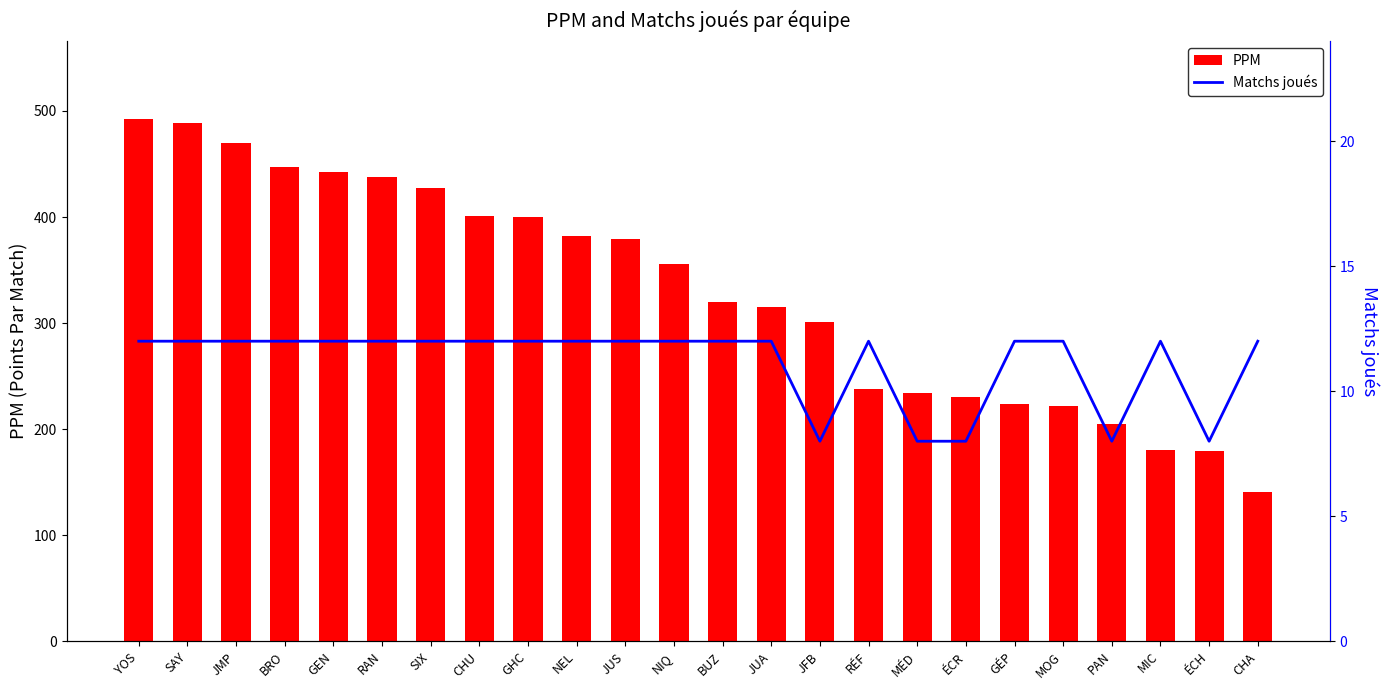

Between GEN and JUS, which series saw the biggest shift?

PPM